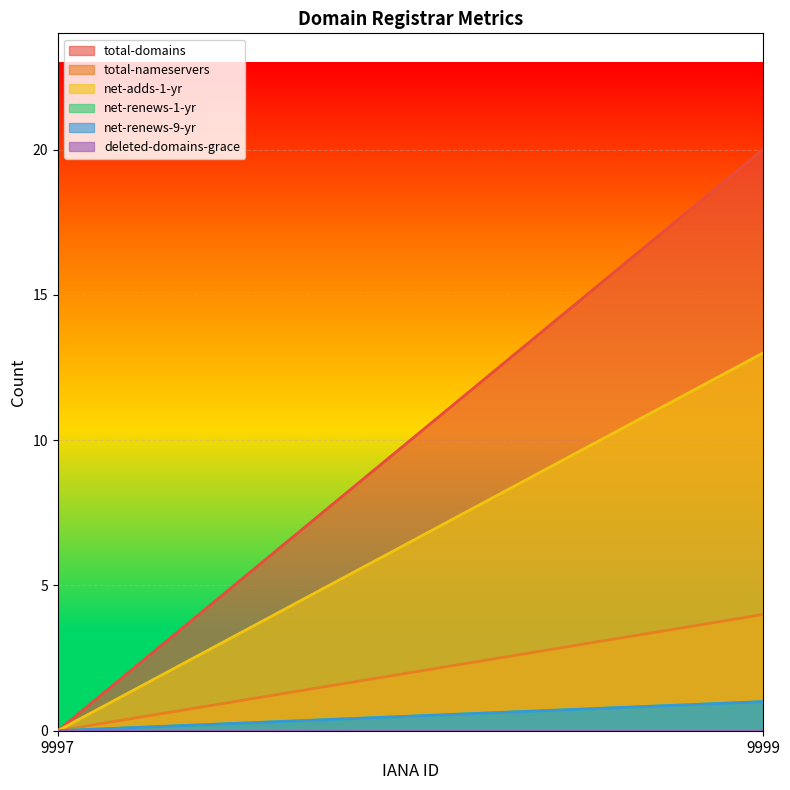

The value of total-domains at 9997 is -7. True or false?

False